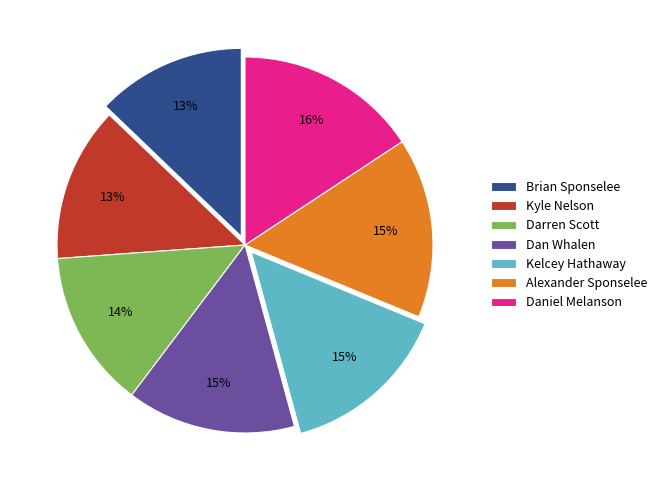

Is Kyle Nelson the majority of the pie?

No